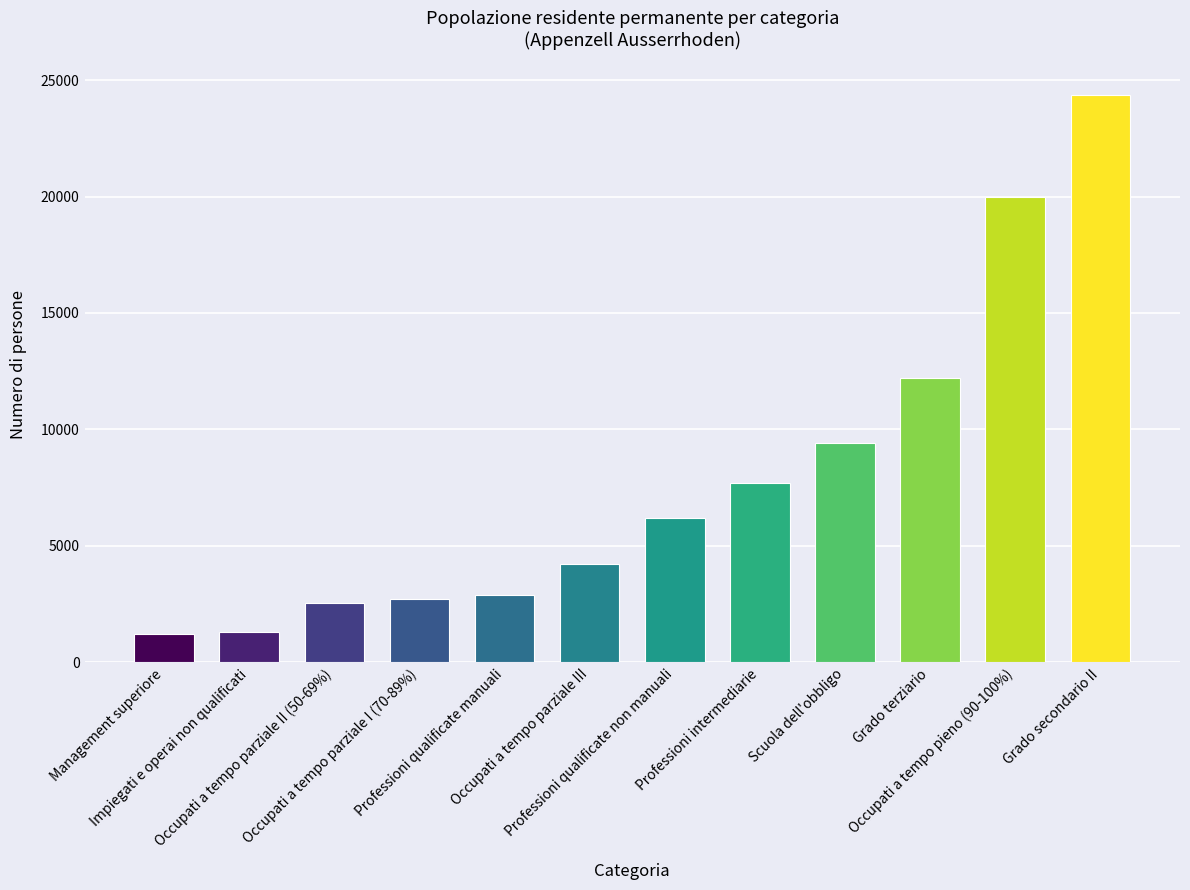

Count the number of data series in this chart.

1